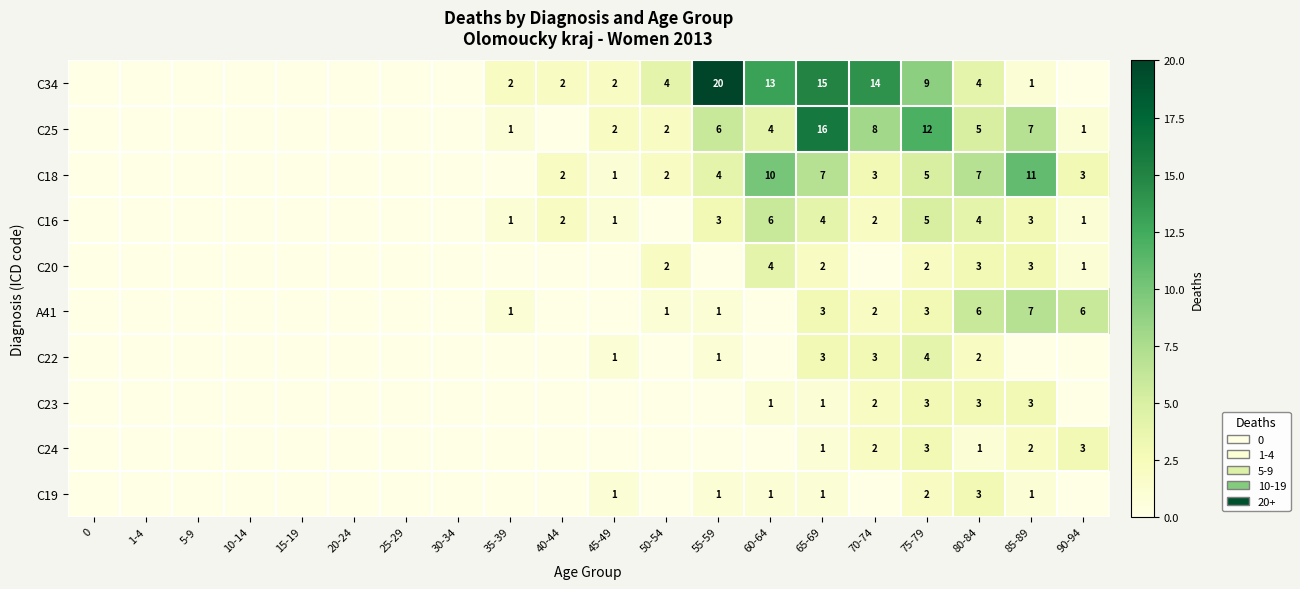

The value of C25 at 85-89 is 7. True or false?

True